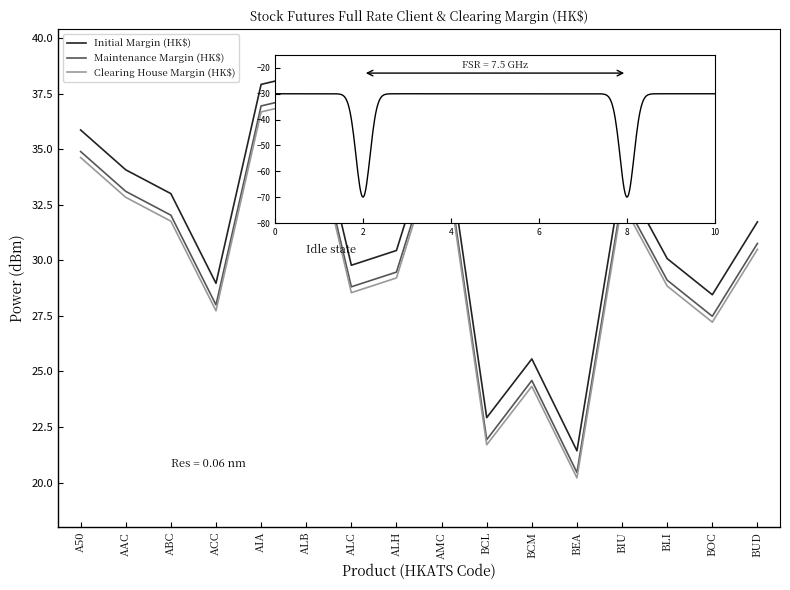

At which label does Initial Margin (HK$) reach its peak?

ALB